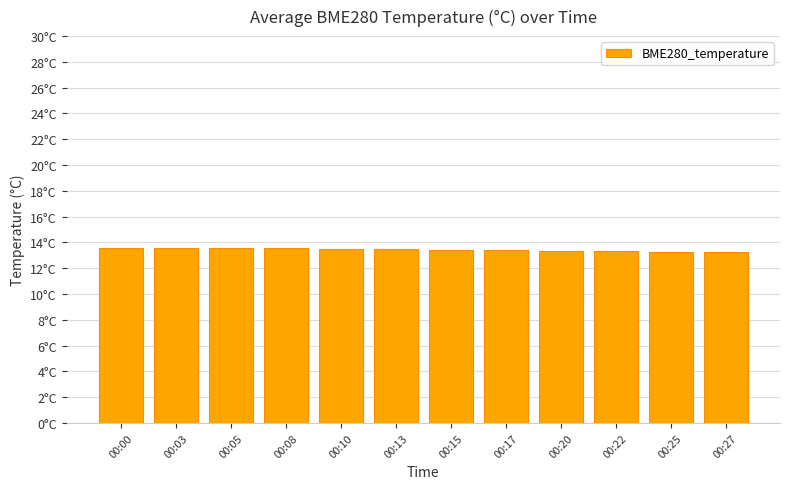

Reading left to right, what are all the values shown in this chart?

13.6	13.6	13.6	13.6	13.5	13.5	13.4	13.4	13.4	13.3	13.3	13.2